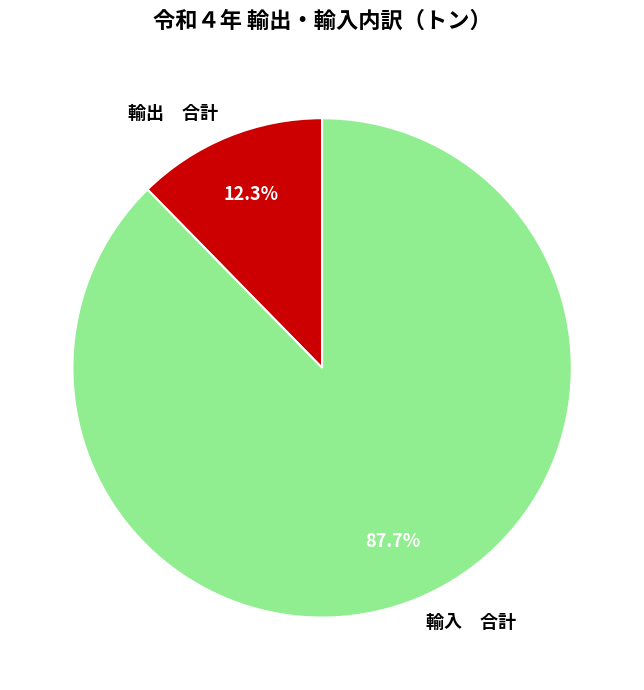

Do 輸出 合計 and 輸入 合計 together represent more than half of the pie?

Yes